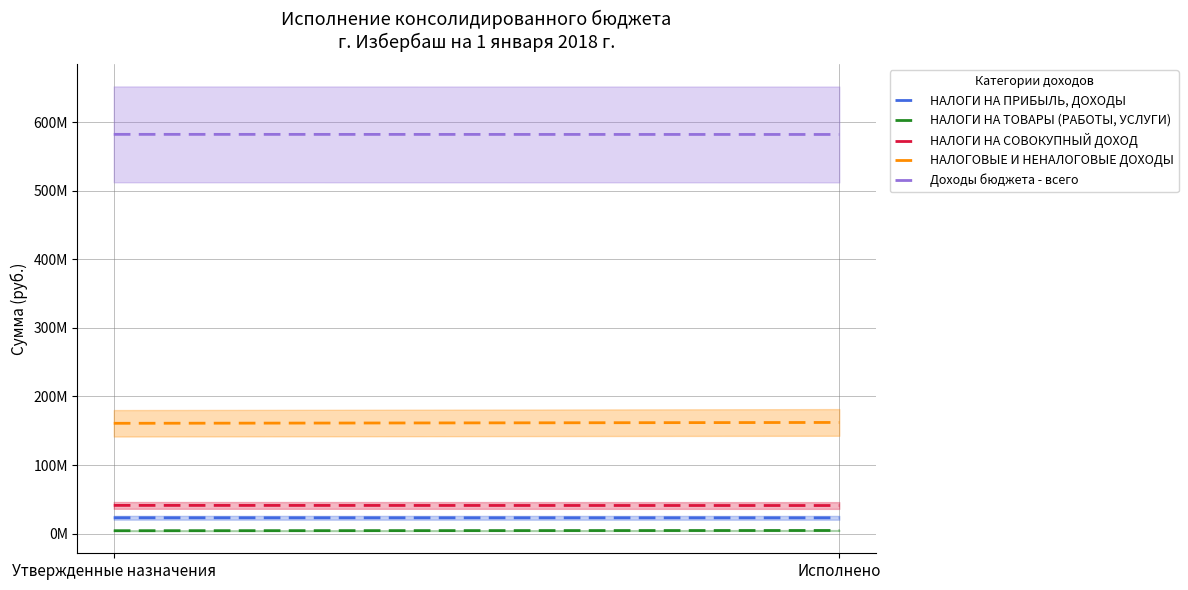

What is the smallest value displayed?

4231000.0